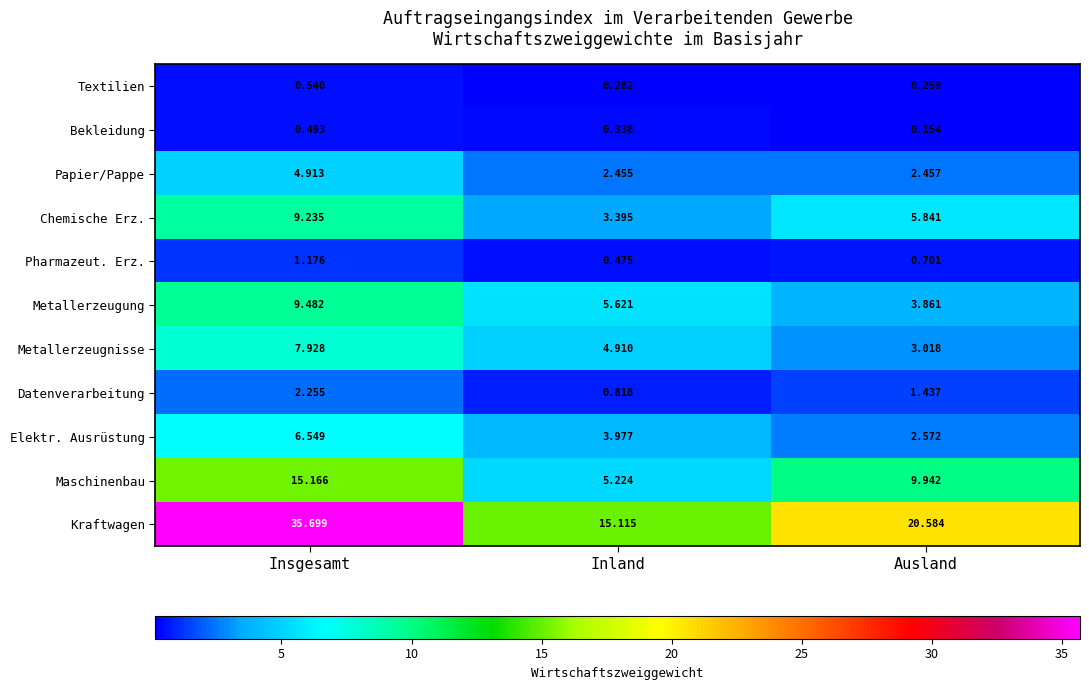

At Insgesamt, list the series in order from smallest to largest.

Bekleidung, Textilien, Pharmazeut. Erz., Datenverarbeitung, Papier/Pappe, Elektr. Ausrüstung, Metallerzeugnisse, Chemische Erz., Metallerzeugung, Maschinenbau, Kraftwagen